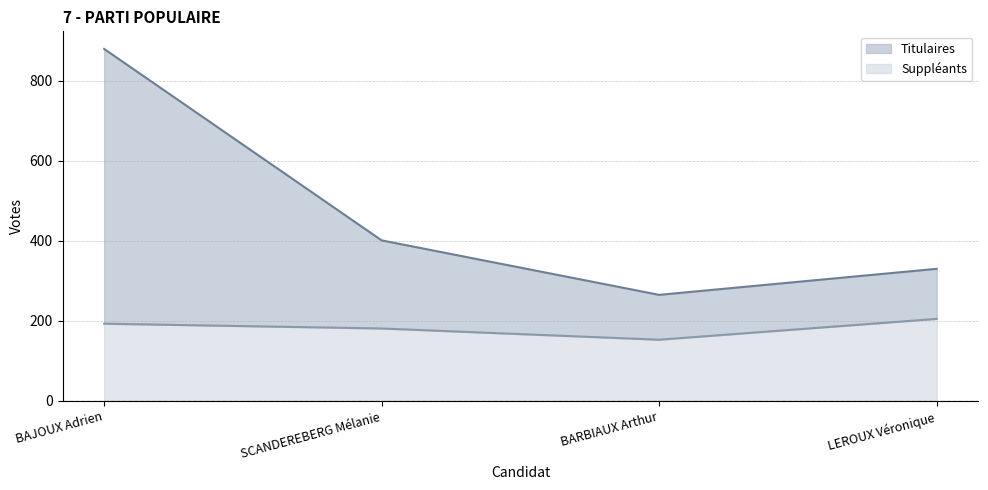

True or false: Titulaires and Suppléants intersect in this chart.

False